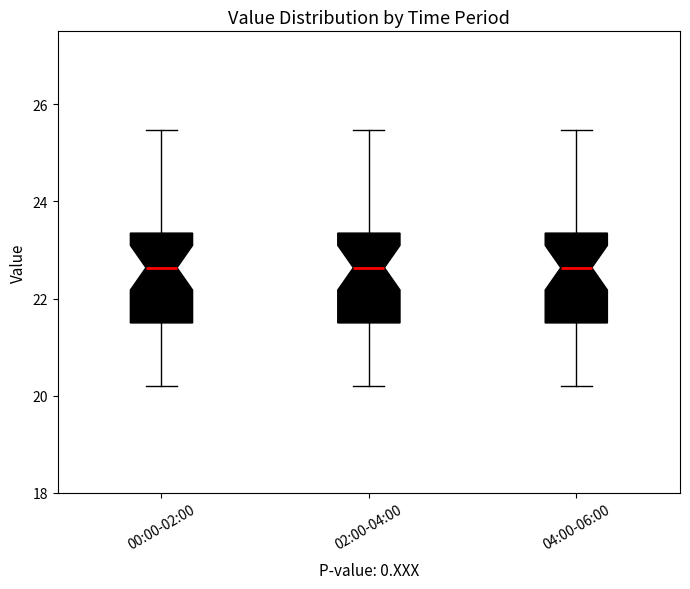

Reading left to right, read every box against the y-axis: the position of its median line, the range the box covers, and the ends of its whiskers. The values are not printed on the chart, so give them approximately, as read against the axis.

00:00-02:00: median 22.6, box 21.4 to 23.4, whiskers 20.2 to 25.4
02:00-04:00: median 22.6, box 21.4 to 23.4, whiskers 20.2 to 25.4
04:00-06:00: median 22.6, box 21.4 to 23.4, whiskers 20.2 to 25.4